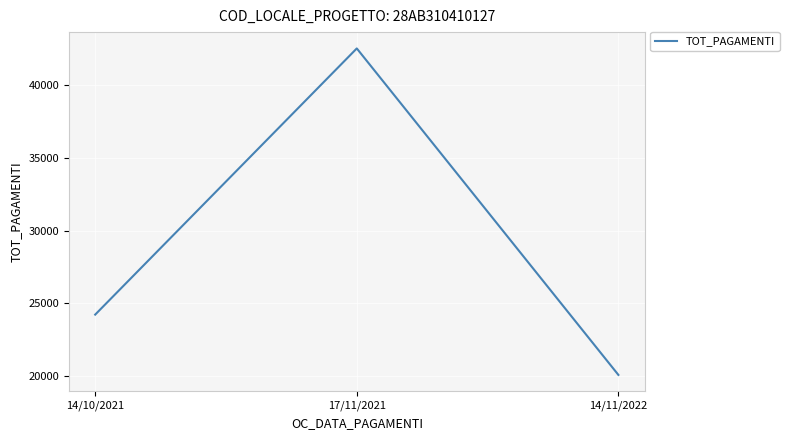

Rank the categories by value from highest to lowest.

17/11/2021, 14/10/2021, 14/11/2022